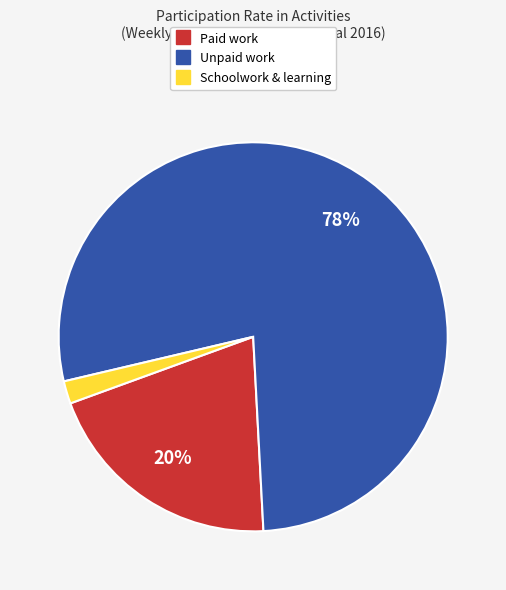

How many slices are in this pie chart?

3